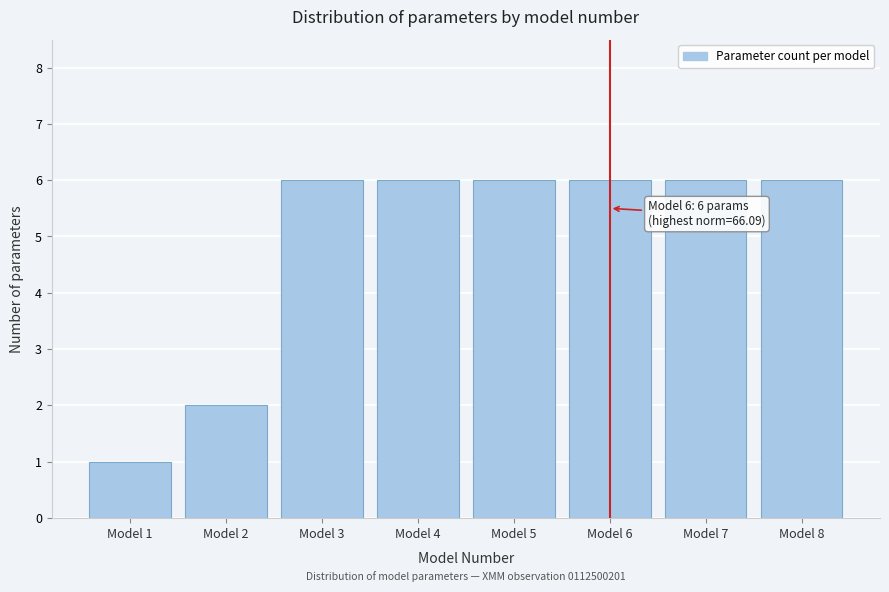

Reading left to right, what are all the values shown in this chart?

Model 1=1	Model 2=2	Model 3=6	Model 4=6	Model 5=6	Model 6=6	Model 7=6	Model 8=6